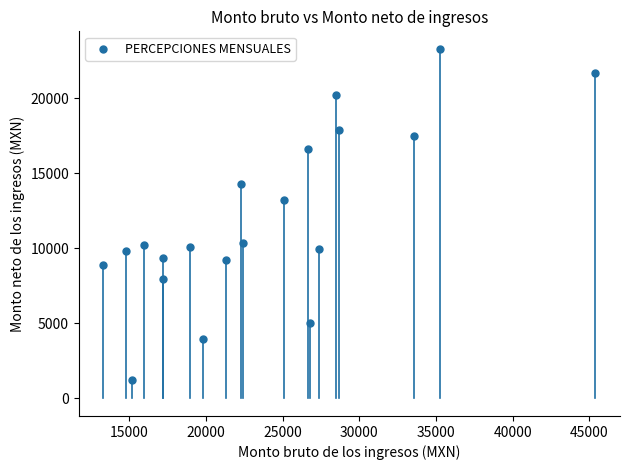

What Y value in the scatter plot is closest to 12254?

13208.8